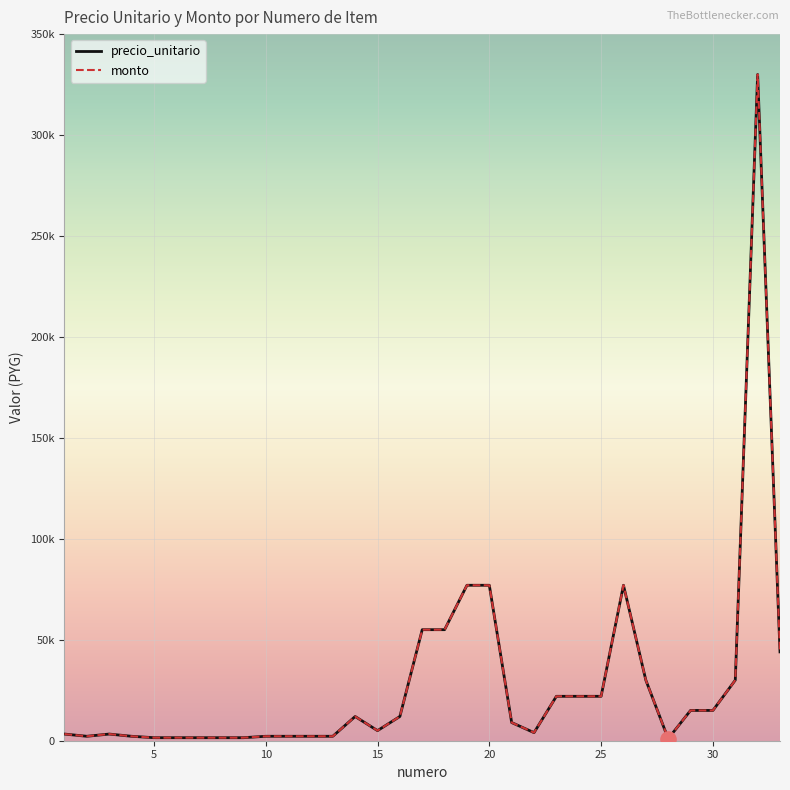

Does the chart have visible grid lines?

Yes